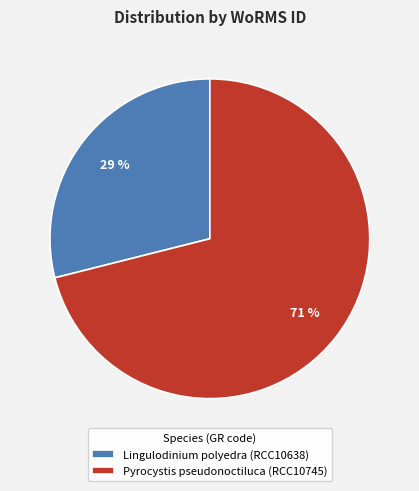

How many segments does this pie chart have?

2